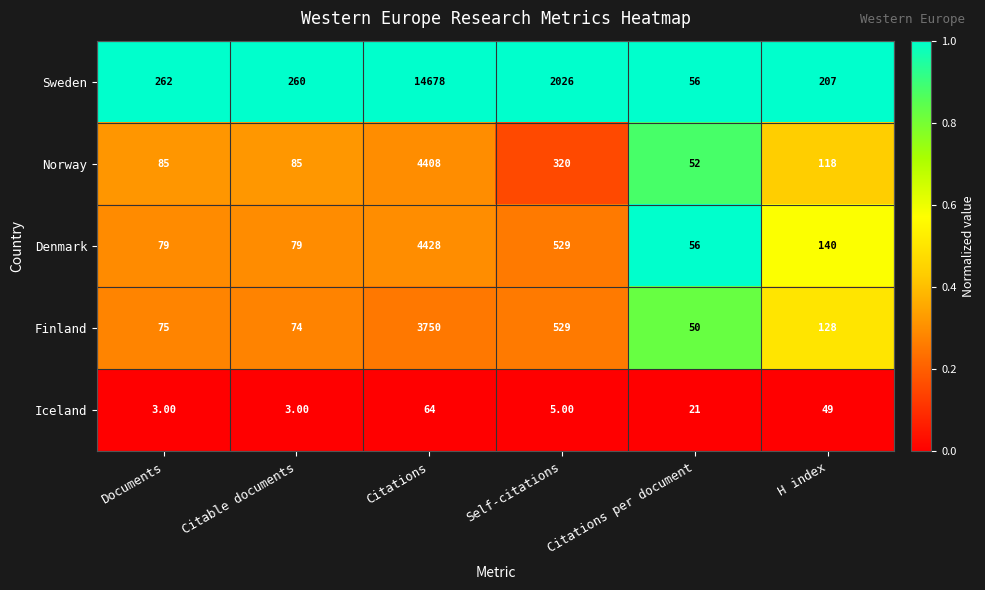

Which series has the largest range (max minus min)?

Sweden